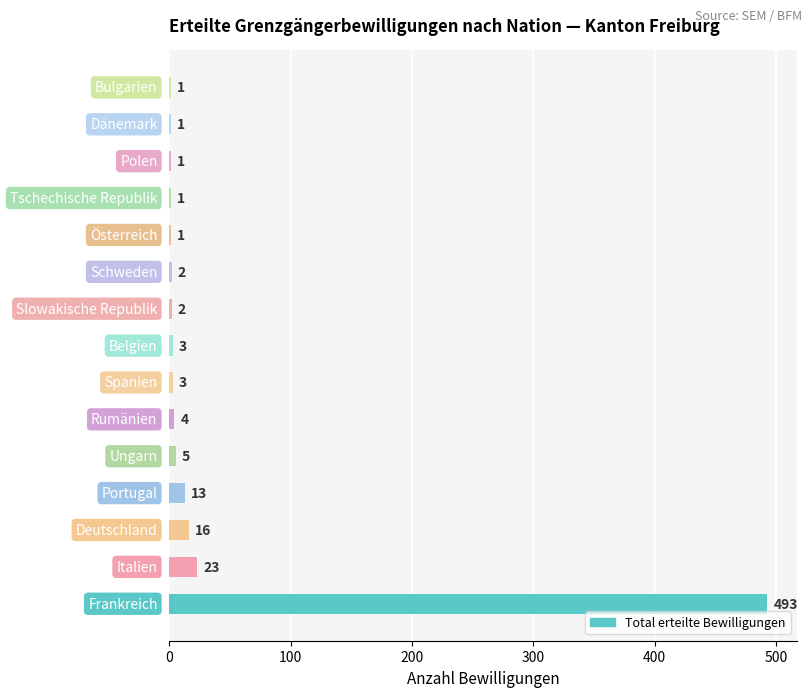

What is the greatest value displayed?

493